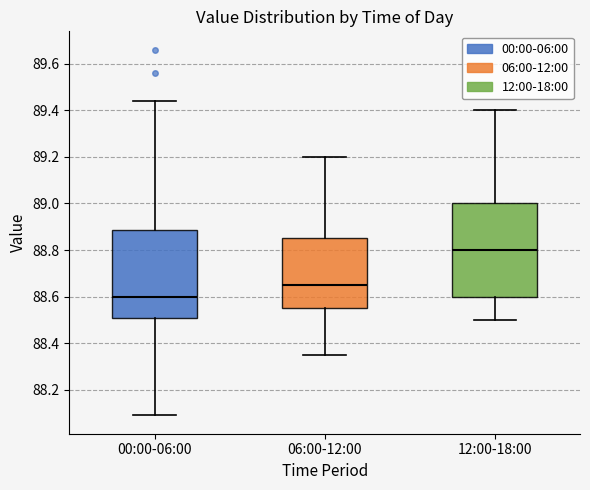

Where is the lower edge of the box for 12:00-18:00 on the y-axis? The values are not printed on the chart, so give them approximately, as read against the axis.

88.60